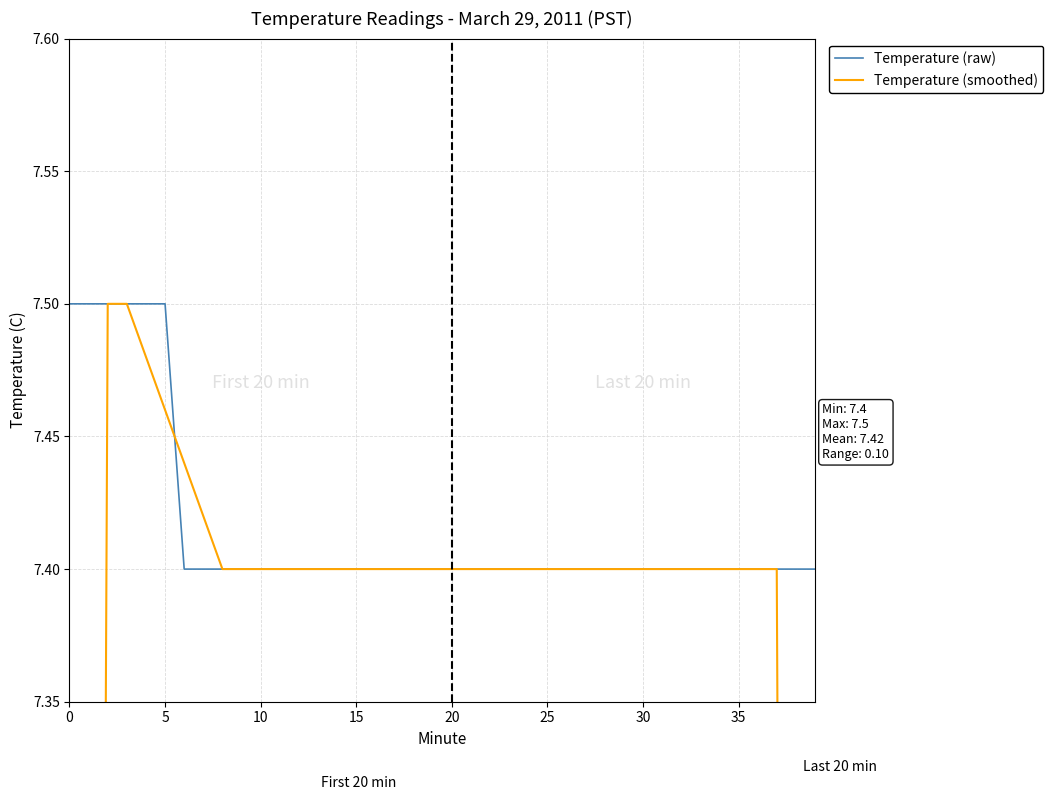

What is the average value of the Temperature (raw) series?

7.4